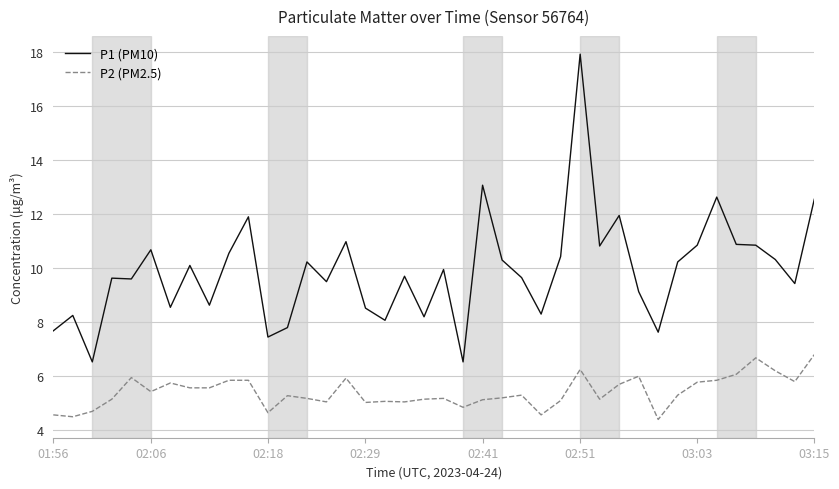

What is the highest value of the P2 (PM2.5) series?

6.8